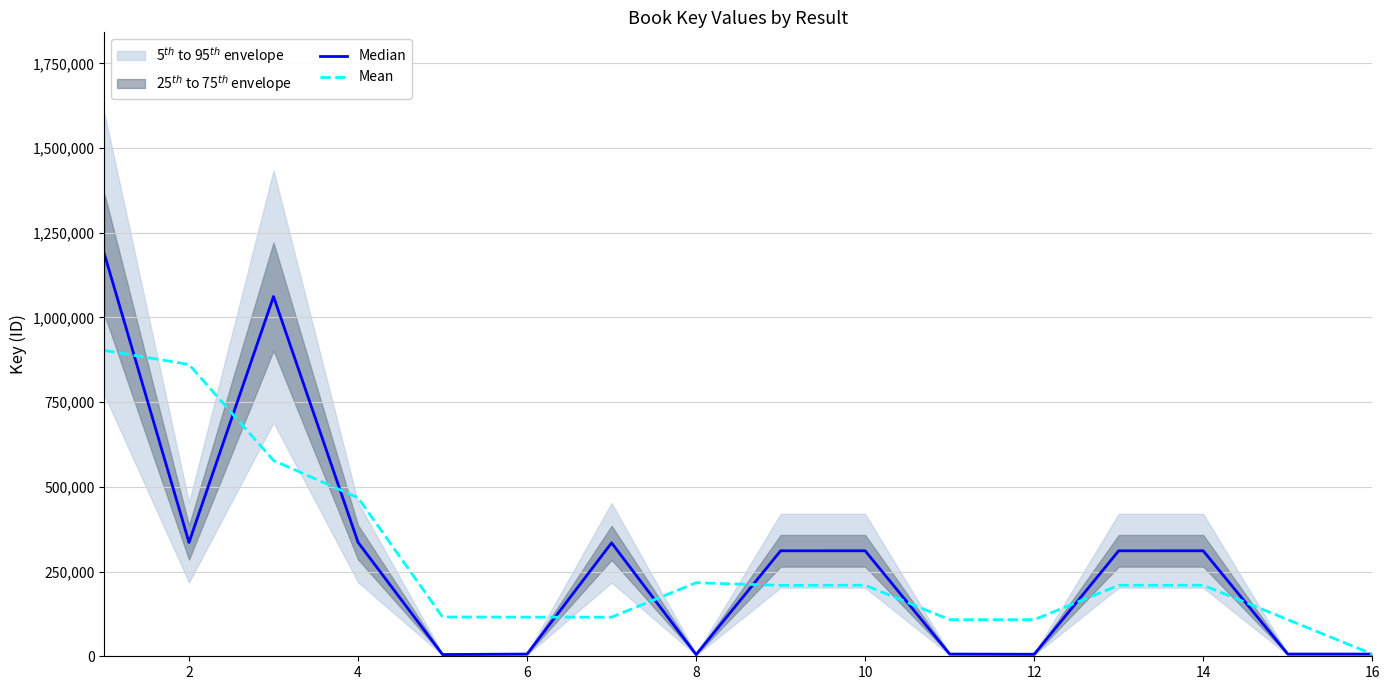

What is the minimum value for Median?

5064.0